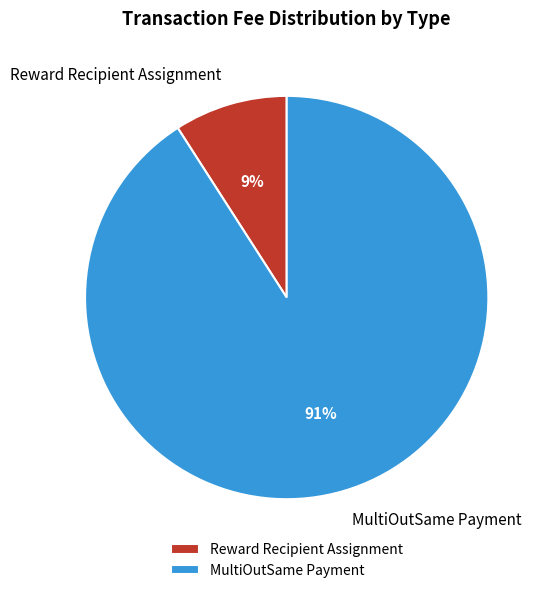

To the nearest percent, what is the combined percentage of Reward Recipient Assignment and MultiOutSame Payment?

100%